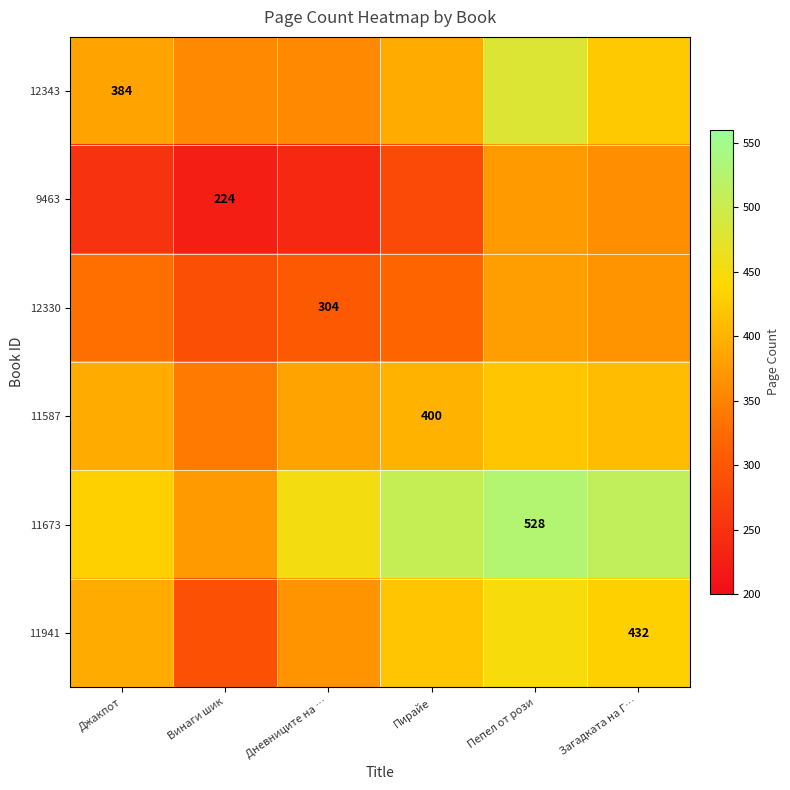

At which label is 11941 closest to 370?

Дневниците на …